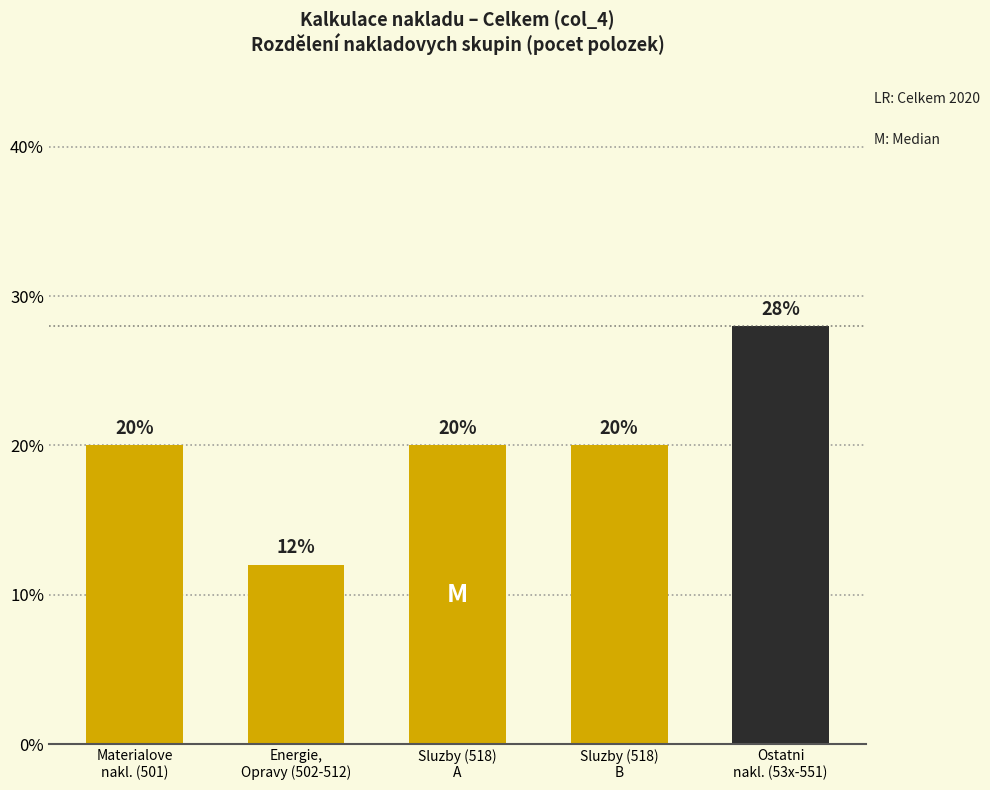

Reading right to left, extract all data points from this chart.

28.0	20.0	20.0	12.0	20.0